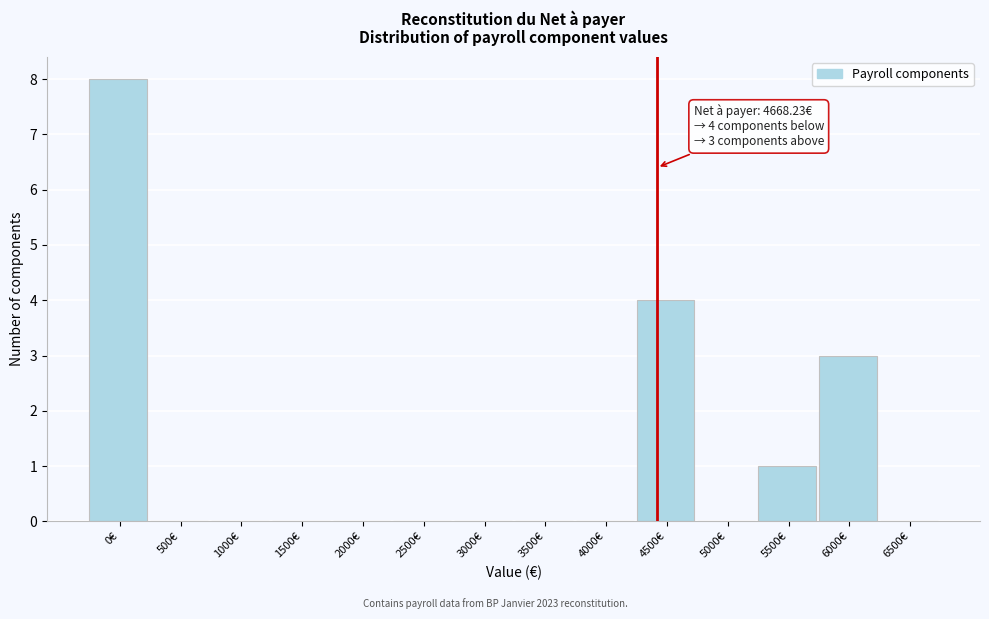

Reading left to right, extract all data points from this chart.

0€=8	500€=0	1000€=0	1500€=0	2000€=0	2500€=0	3000€=0	3500€=0	4000€=0	4500€=4	5000€=0	5500€=1	6000€=3	6500€=0